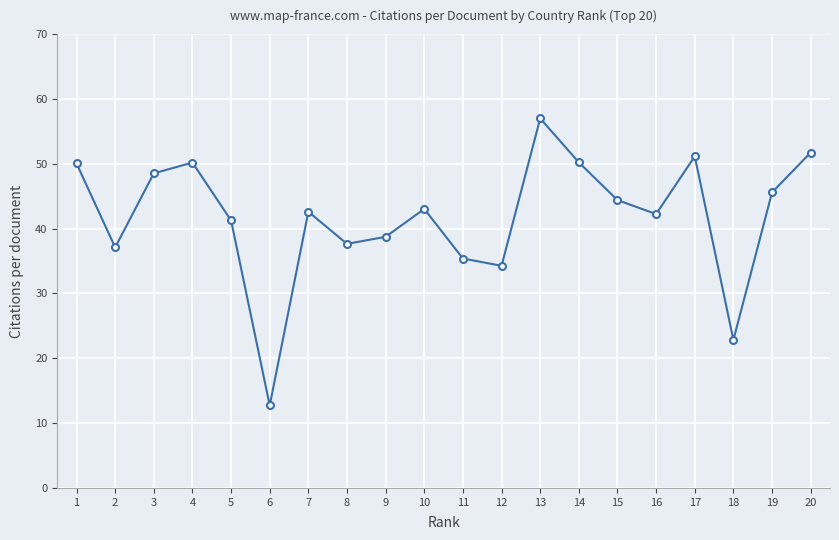

What is the smallest value displayed?

12.7